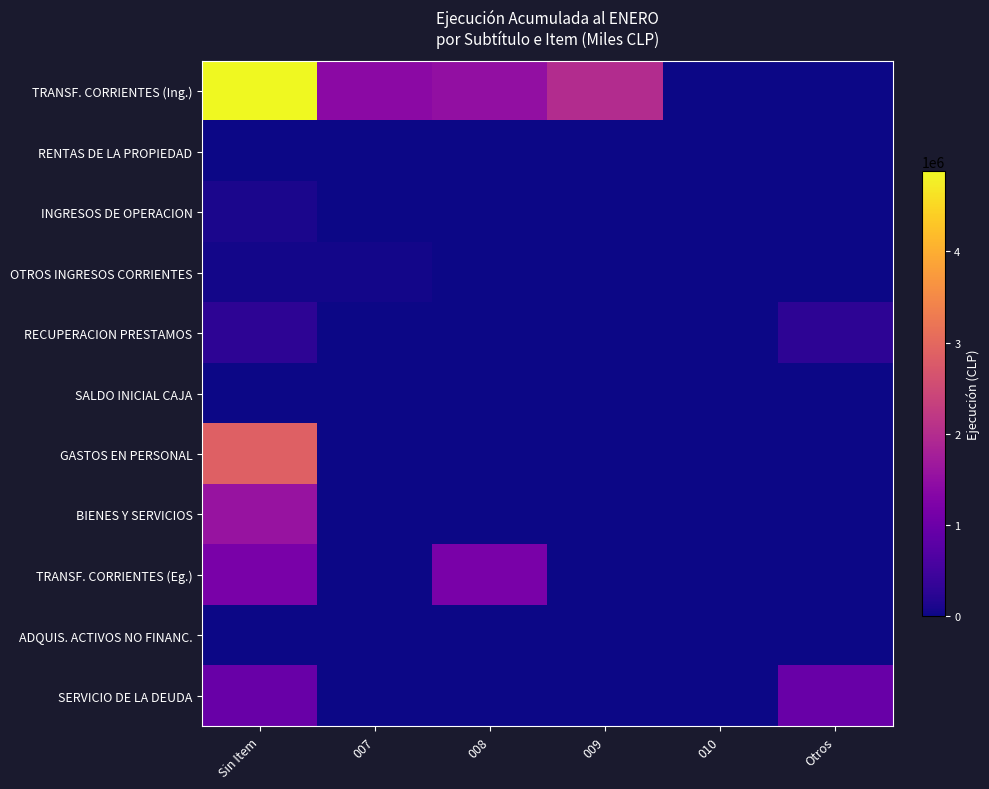

Count the number of data series in this chart.

11